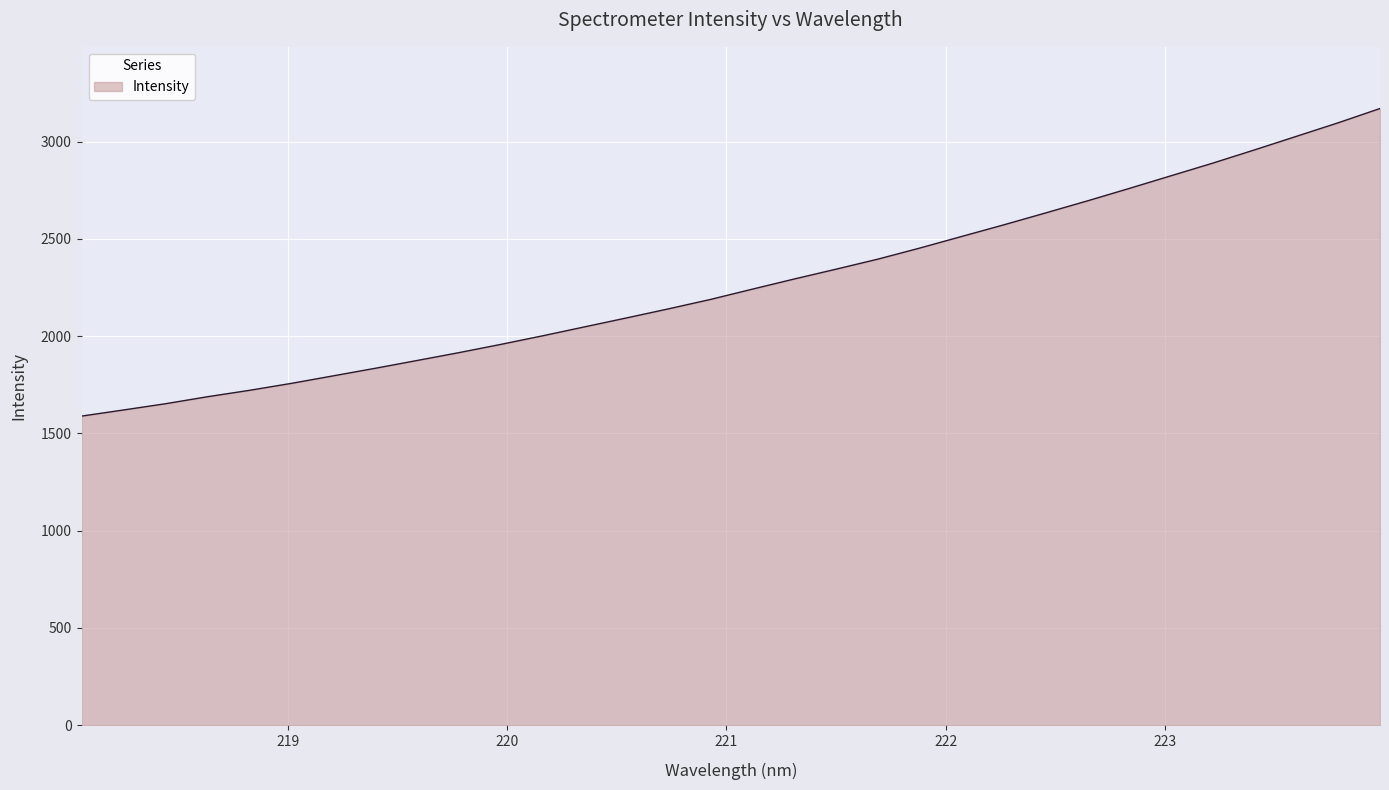

Reading left to right, what are all the values shown in this chart?

1589.2	1620.7	1652.7	1688.6	1721.5	1757.3	1796.0	1834.8	1875.0	1915.4	1957.8	2002.1	2048.0	2093.9	2140.5	2188.7	2241.6	2293.8	2344.4	2396.1	2453.0	2512.6	2572.0	2633.2	2695.3	2759.3	2824.5	2889.6	2957.9	3027.5	3097.2	3170.7